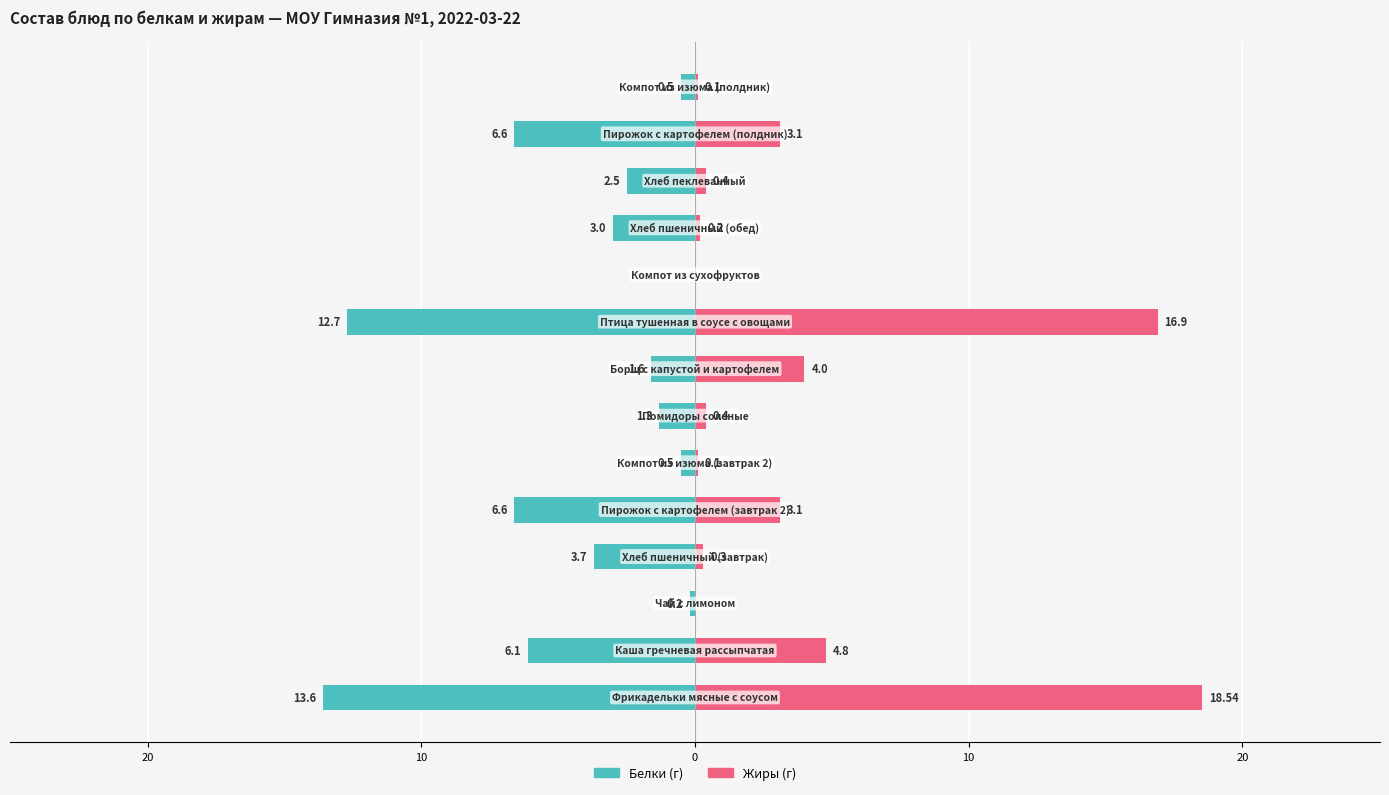

What is the sum of all Жиры values?

51.9